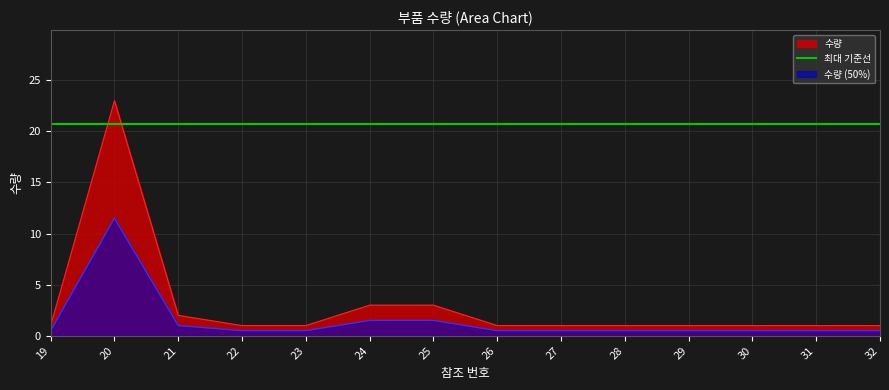

Which has a higher value, 20 or 22?

20